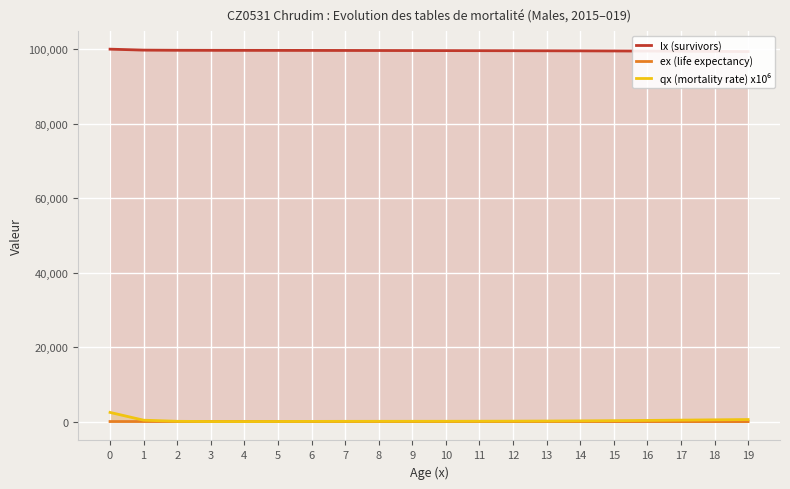

Reading left to right, what are all the values shown in this chart?

lx (survivors): 100000.0	99747.6	99703.9	99690.2	99682.5	99675.2	99666.1	99654.7	99641.7	99628.1	99614.1	99599.4	99583.6	99566.0	99545.4	99520.7	99490.4	99453.3	99408.3	99355.0
ex (life expectancy): 76.1	75.3	74.3	73.3	72.3	71.3	70.3	69.4	68.4	67.4	66.4	65.4	64.4	63.4	62.4	61.4	60.5	59.5	58.5	57.5
qx (mortality rate) x10⁶: 2524.4	437.3	137.9	77.5	73.2	91.0	114.8	129.7	136.7	141.1	147.3	158.2	177.3	206.8	248.5	304.0	373.2	452.7	535.7	616.0